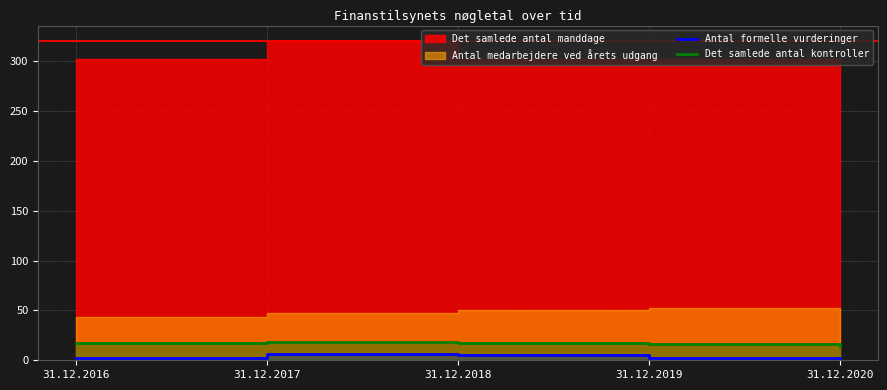

Is it true that Det samlede antal kontroller equals 16 at 31.12.2019?

True